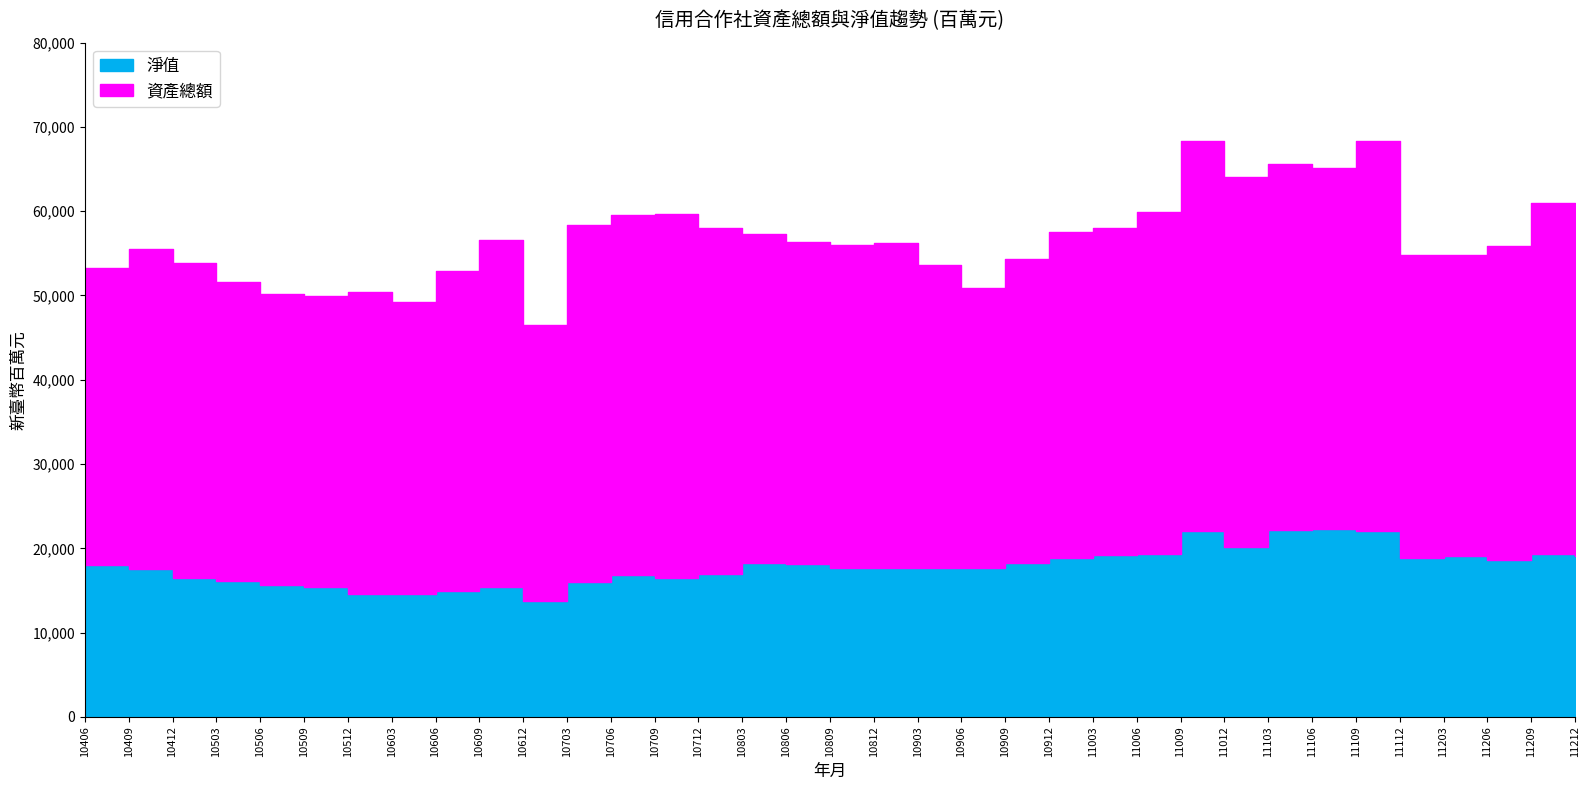

True or false: 資產總額 has a value of 54748 at 11112.

True